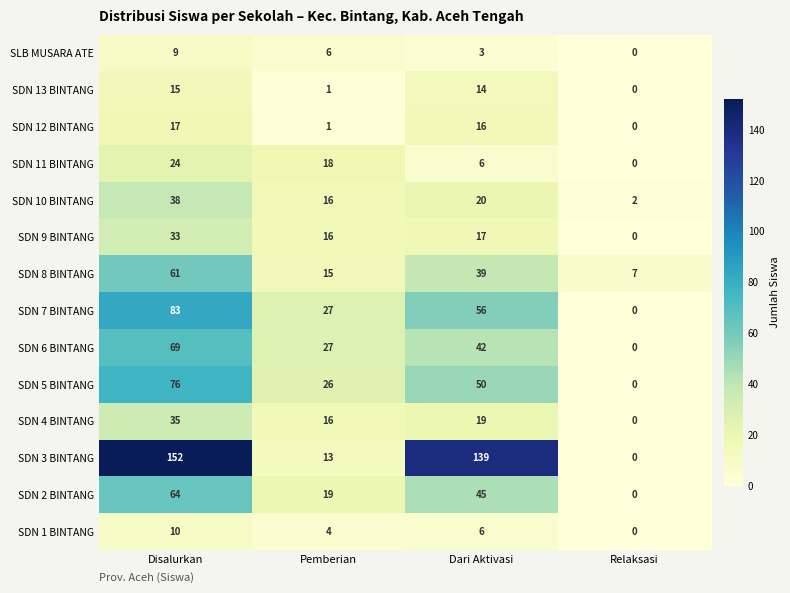

What is the difference between the highest and lowest values at Dari Aktivasi?

136